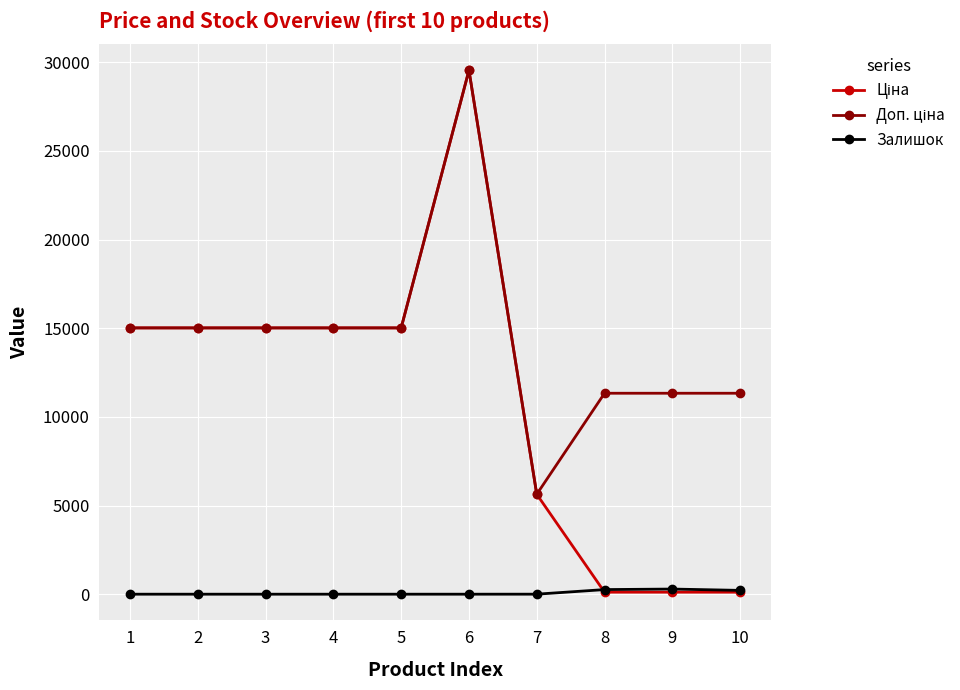

What is the difference between the highest and lowest values at 5?

15019.2